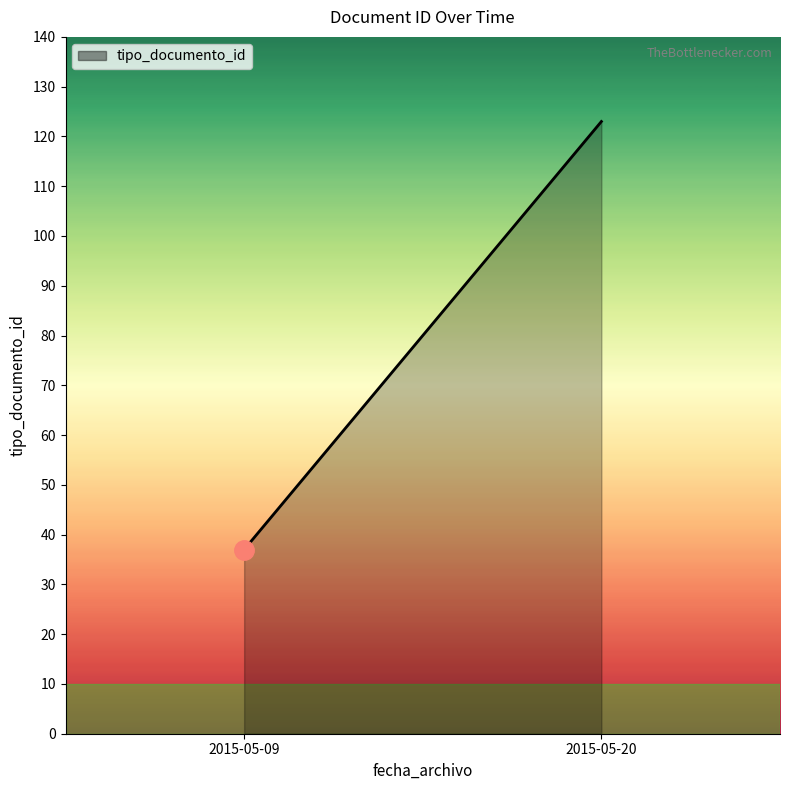

What is the sum of the values at 2015-05-20 and 2015-05-09?

160